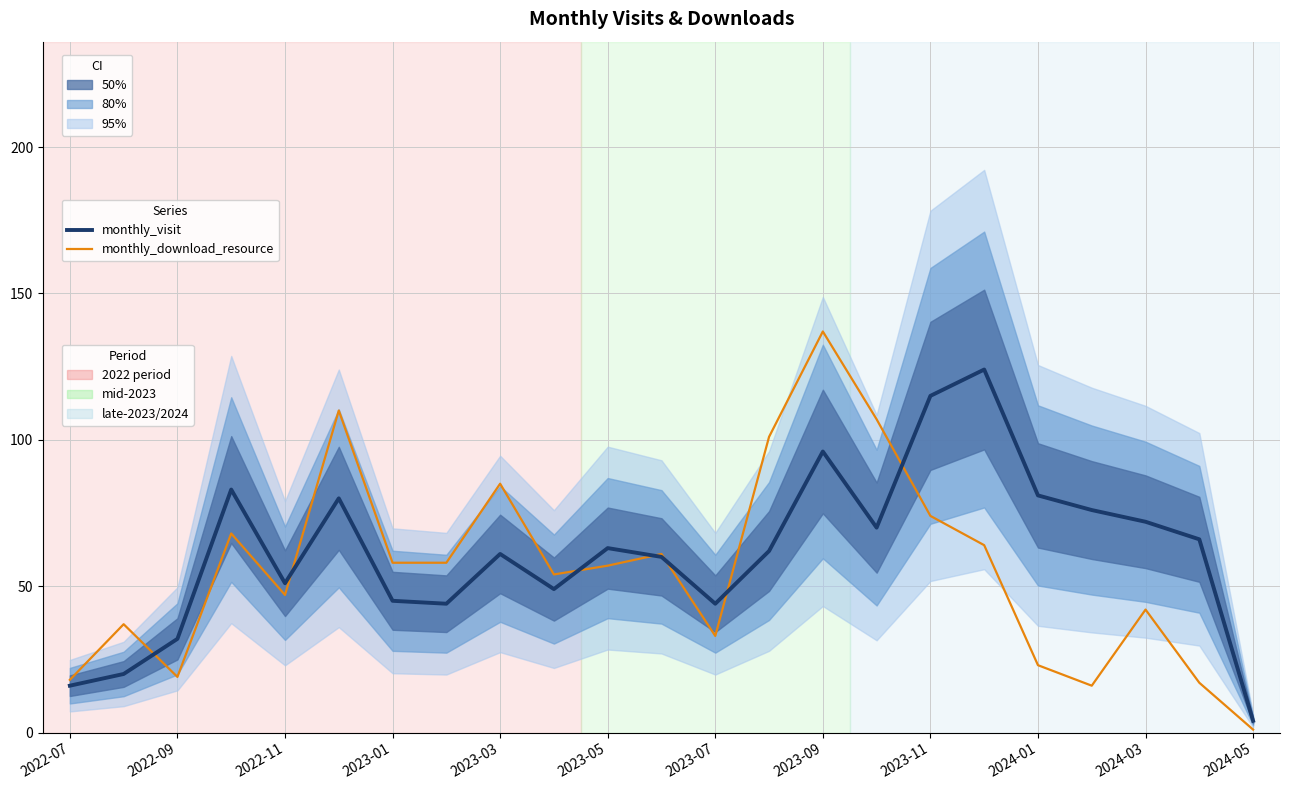

Which series has the largest range (max minus min)?

monthly_download_resource